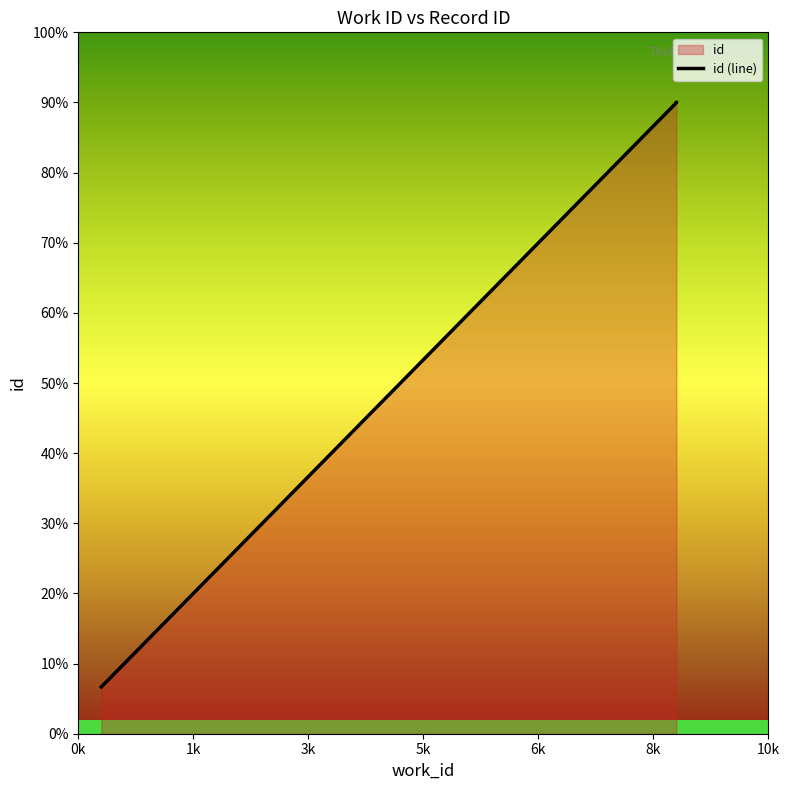

What is the difference between the maximum and second lowest values?

8.1